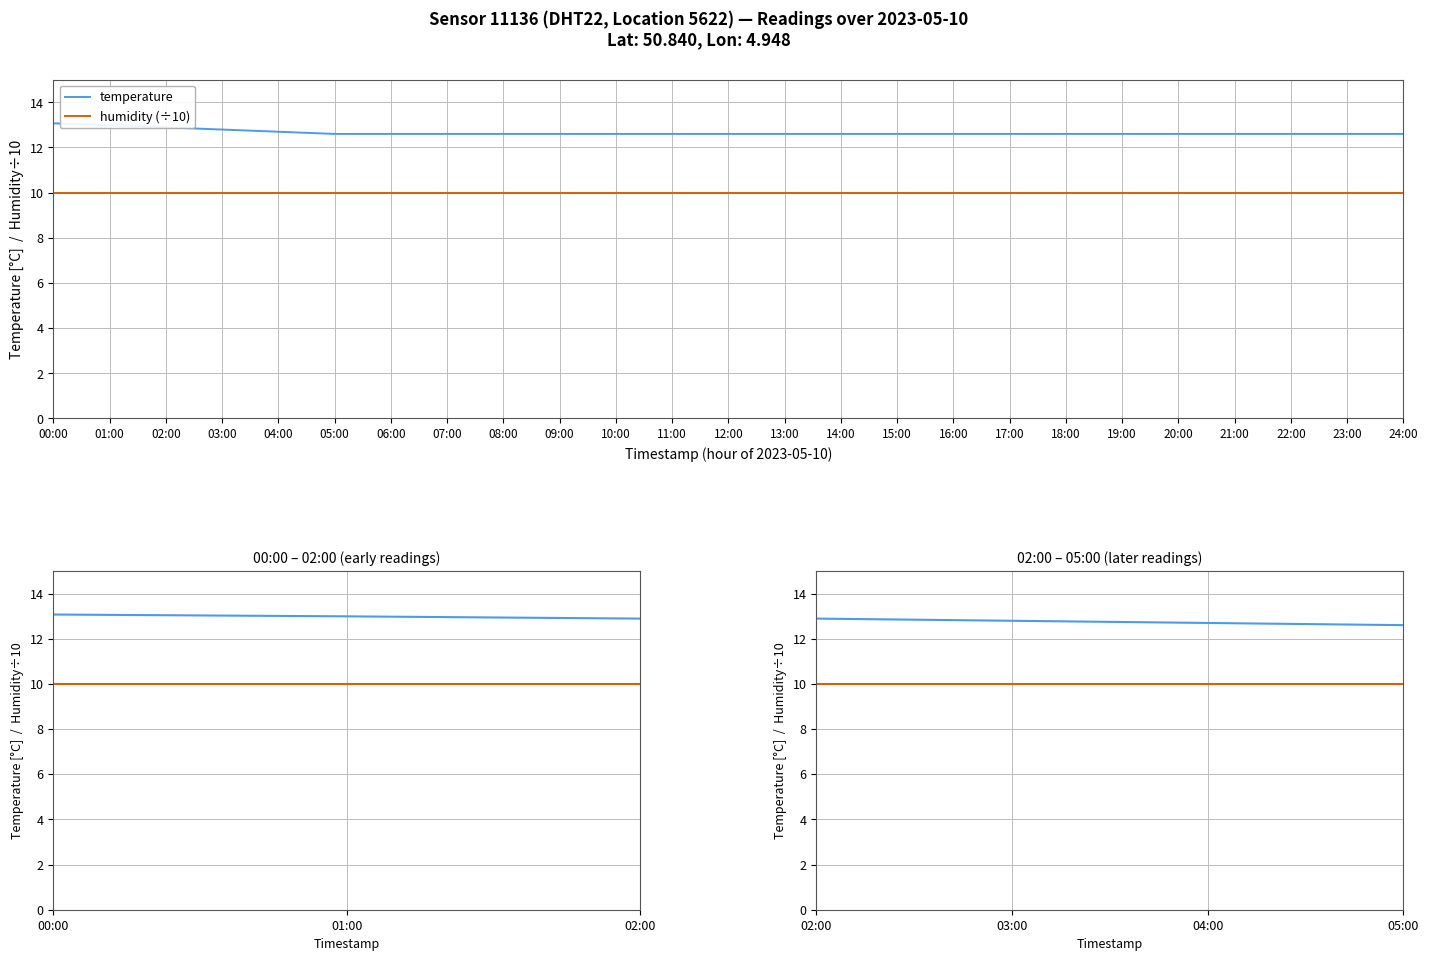

Between 02:00 and 05:00, which is larger?

02:00